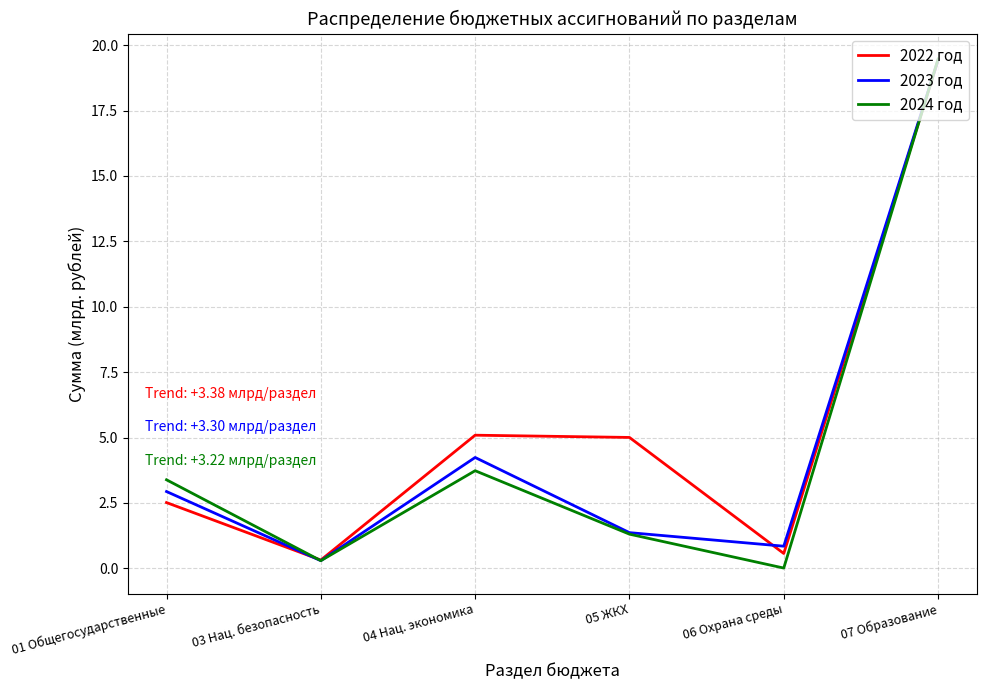

List the labels in order of 2023 год value, smallest first.

03 Нац. безопасность, 06 Охрана среды, 05 ЖКХ, 01 Общегосударственные, 04 Нац. экономика, 07 Образование